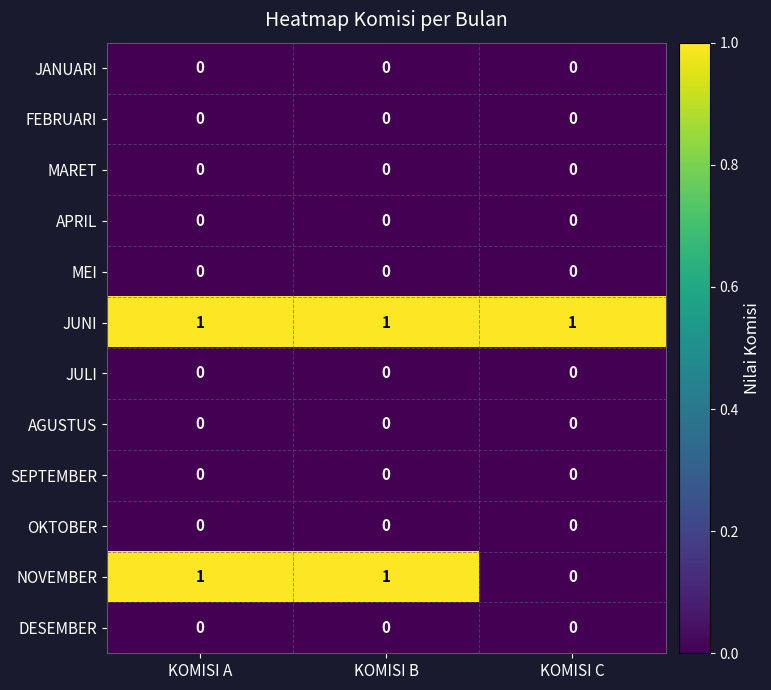

Which series has the largest total across all categories?

JUNI